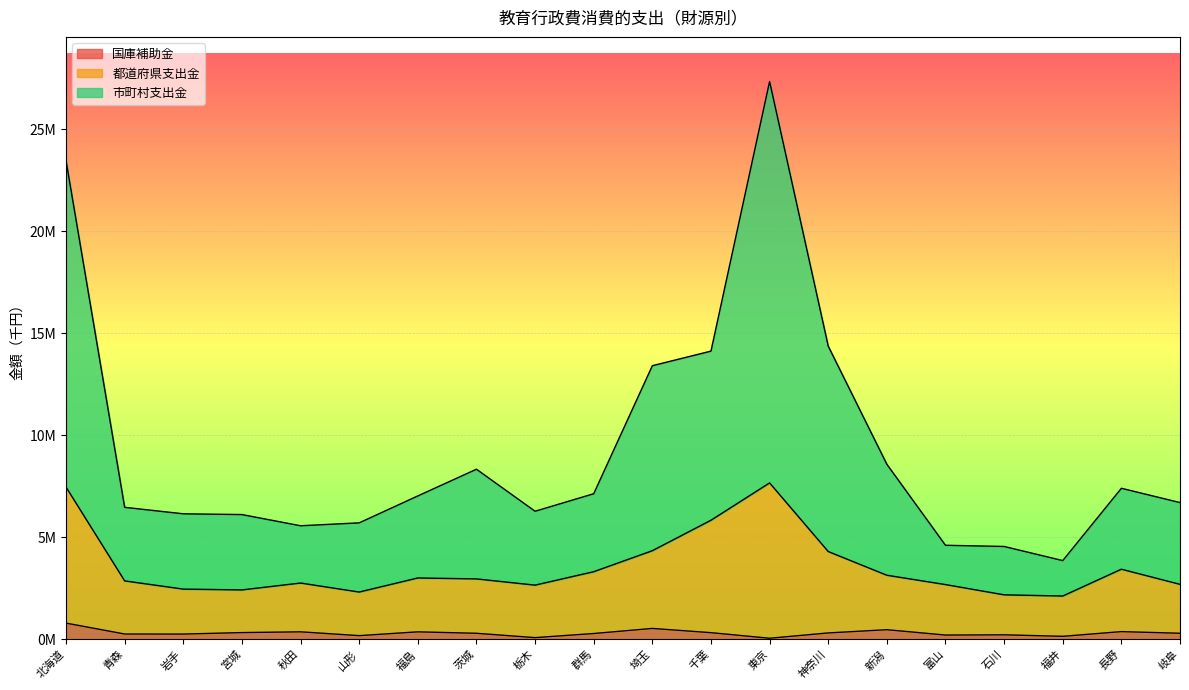

What is the average value of the 国庫補助金 series?

305174